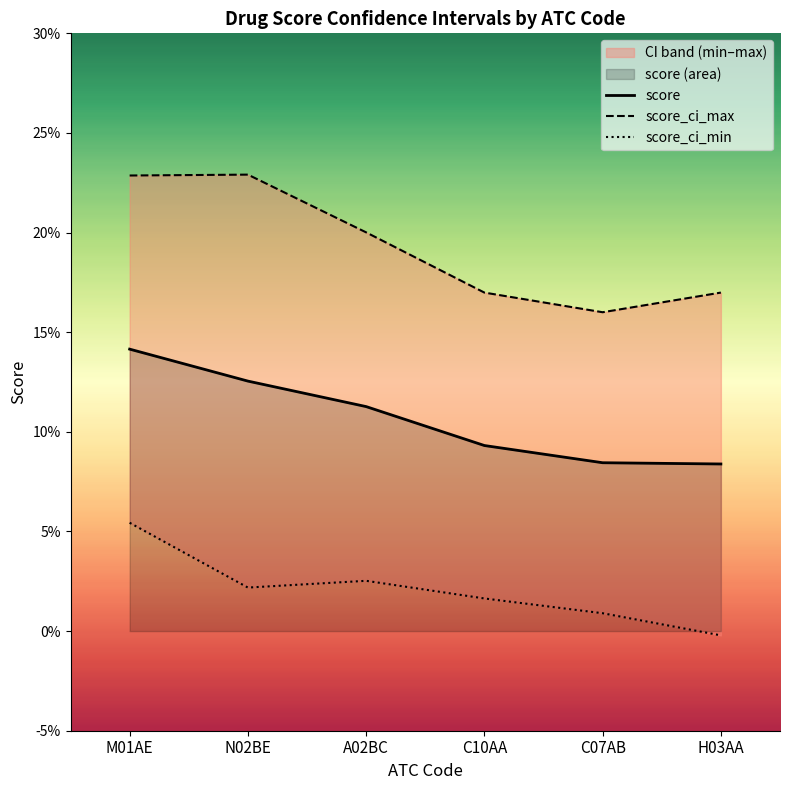

Reading left to right, list all the values displayed in this chart.

score: 0.1	0.1	0.1	0.1	0.1	0.1
score_ci_max: 0.2	0.2	0.2	0.2	0.2	0.2
score_ci_min: 0.1	0.0	0.0	0.0	0.0	-0.0